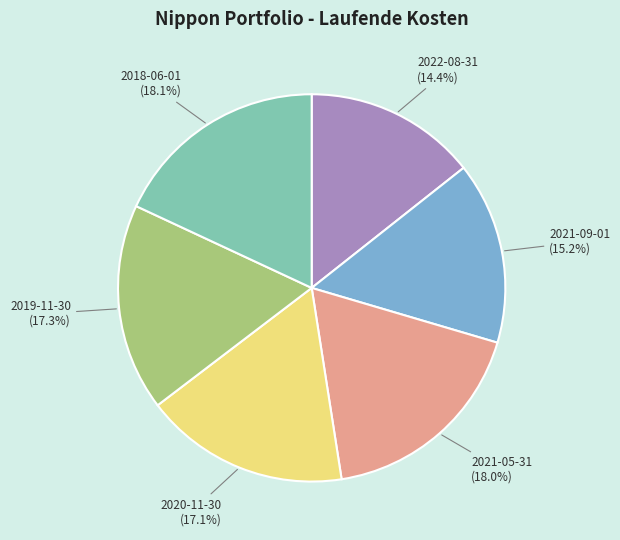

Is there a majority slice in this chart?

No